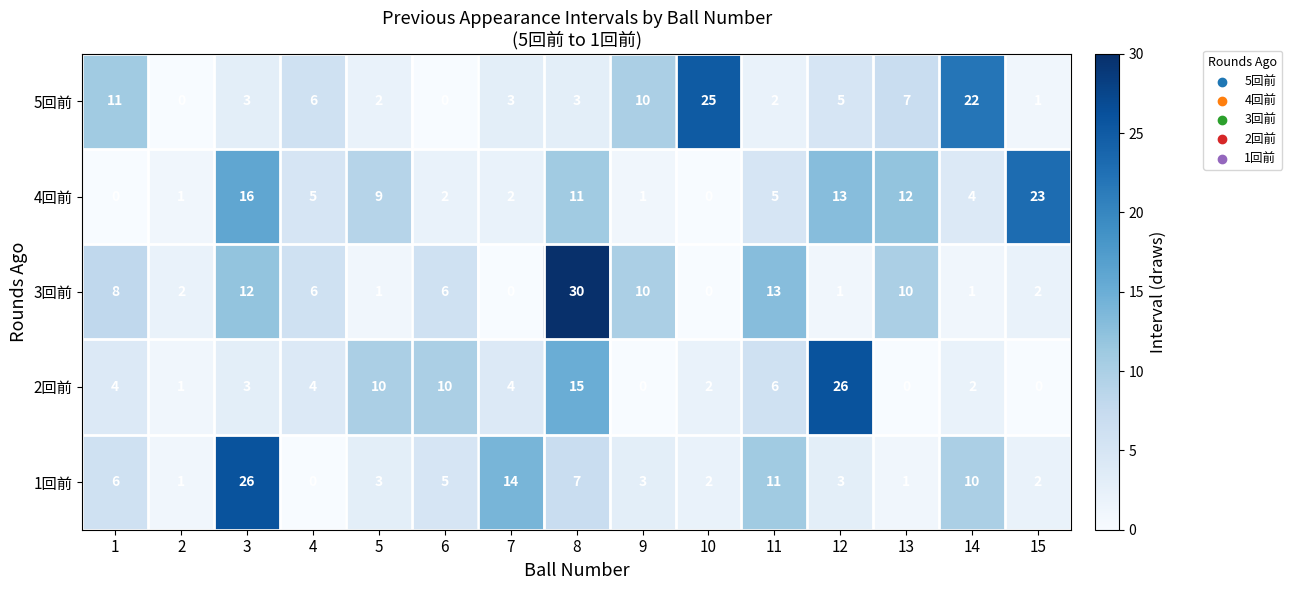

What is the highest value of the 2回前 series?

26